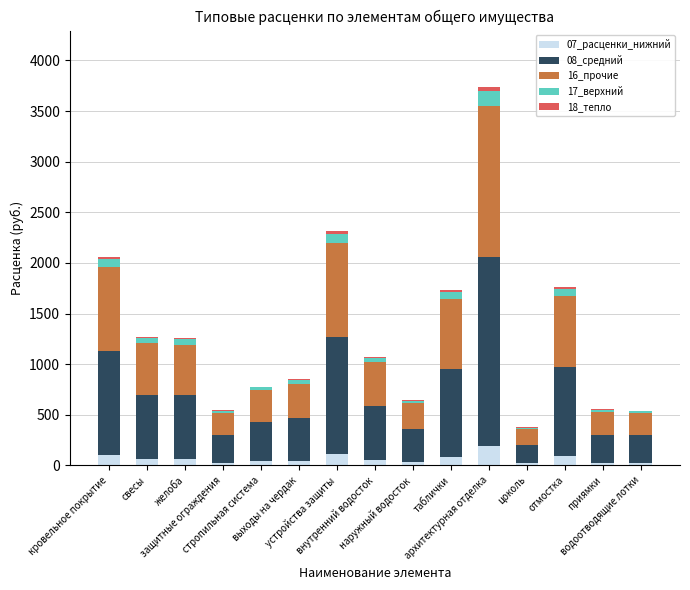

What is the sum of all 07_расценки_нижний values?

974.1